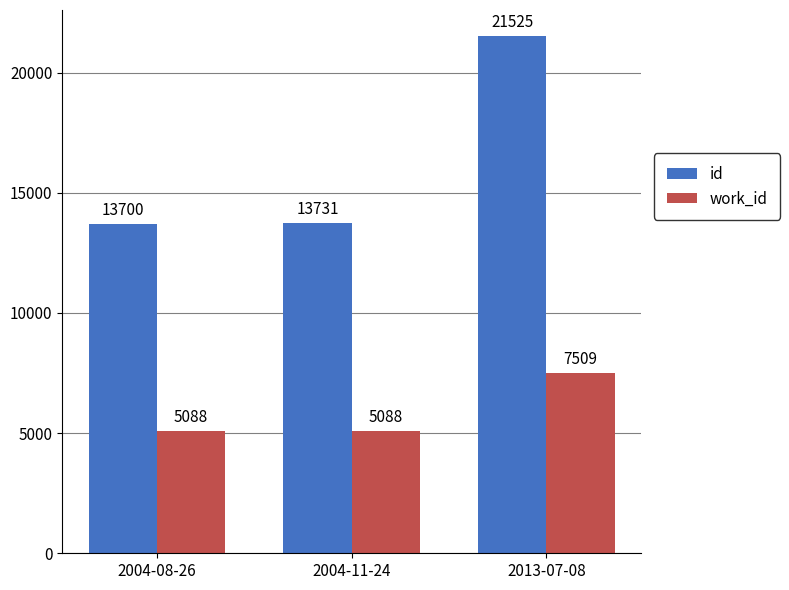

Rank the series by their maximum value, from highest to lowest.

id, work_id